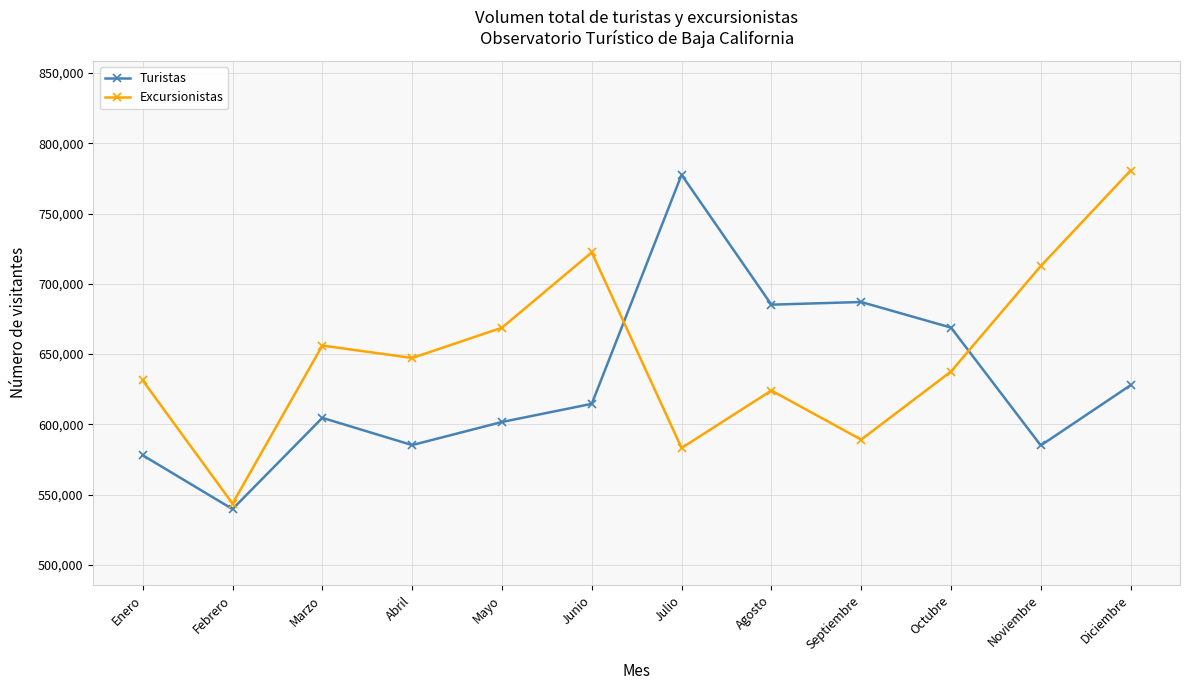

What is the difference between the Excursionistas values at Junio and Marzo?

66344